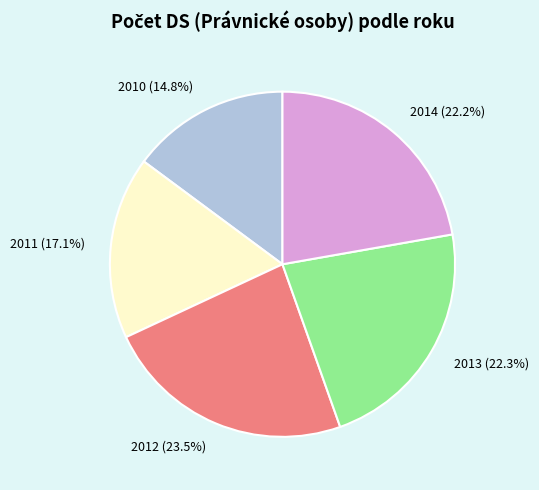

How many slices are in this pie chart?

5